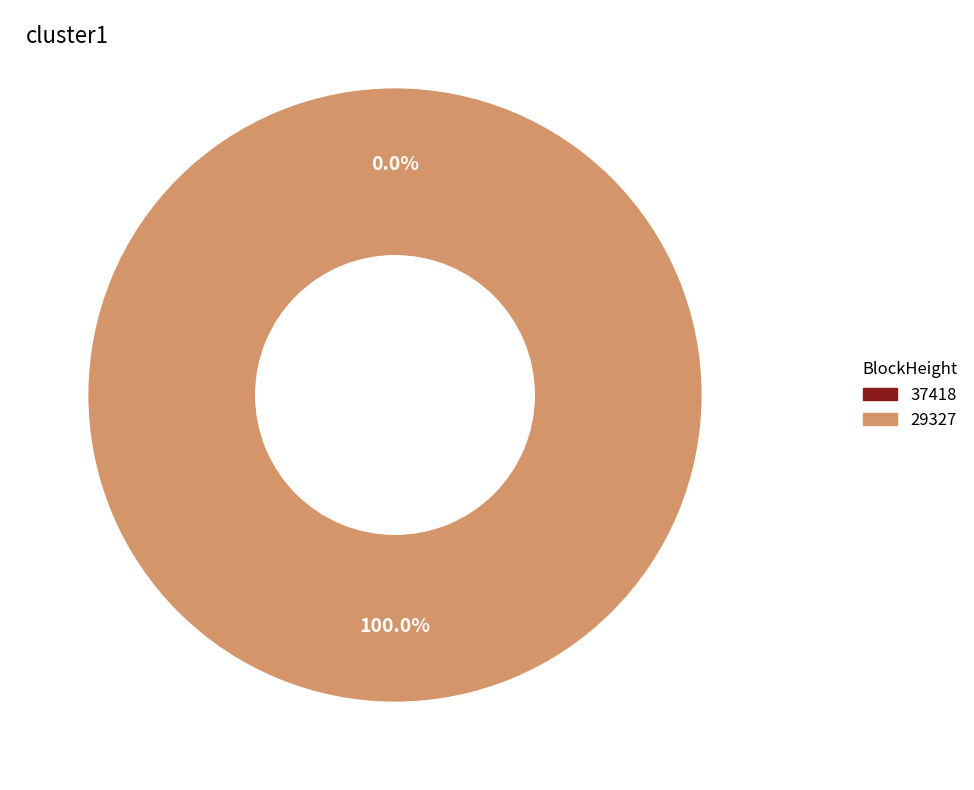

To the nearest percent, what percentage of the pie is 29327?

100%